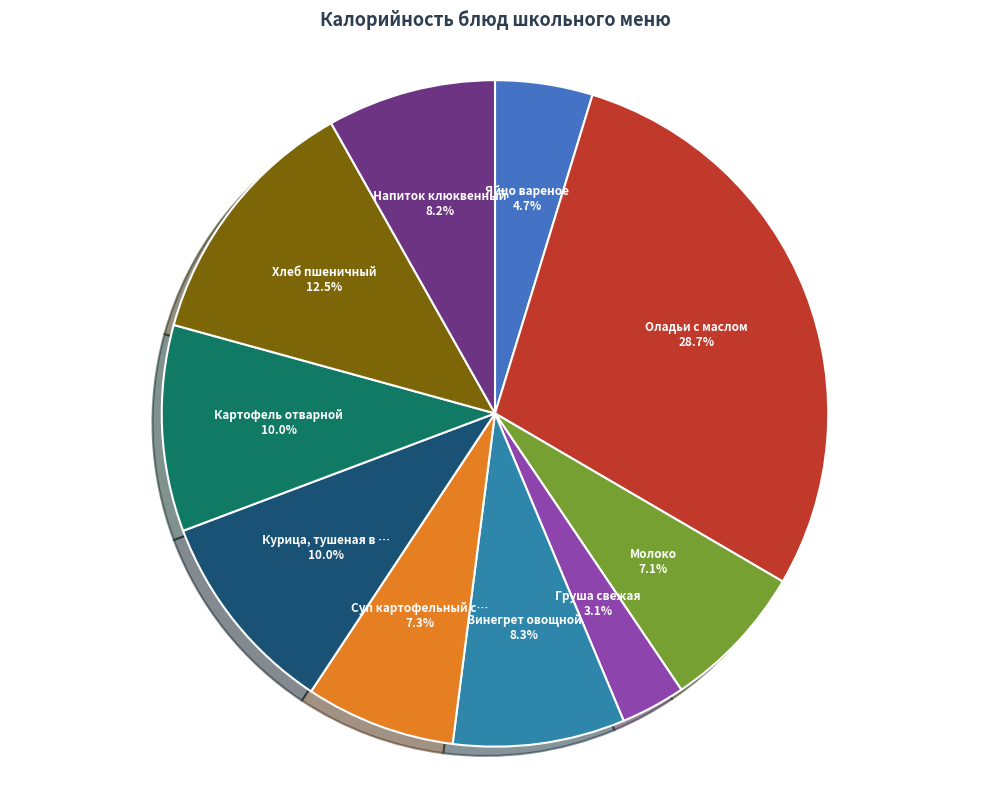

How many slices are in this pie chart?

10